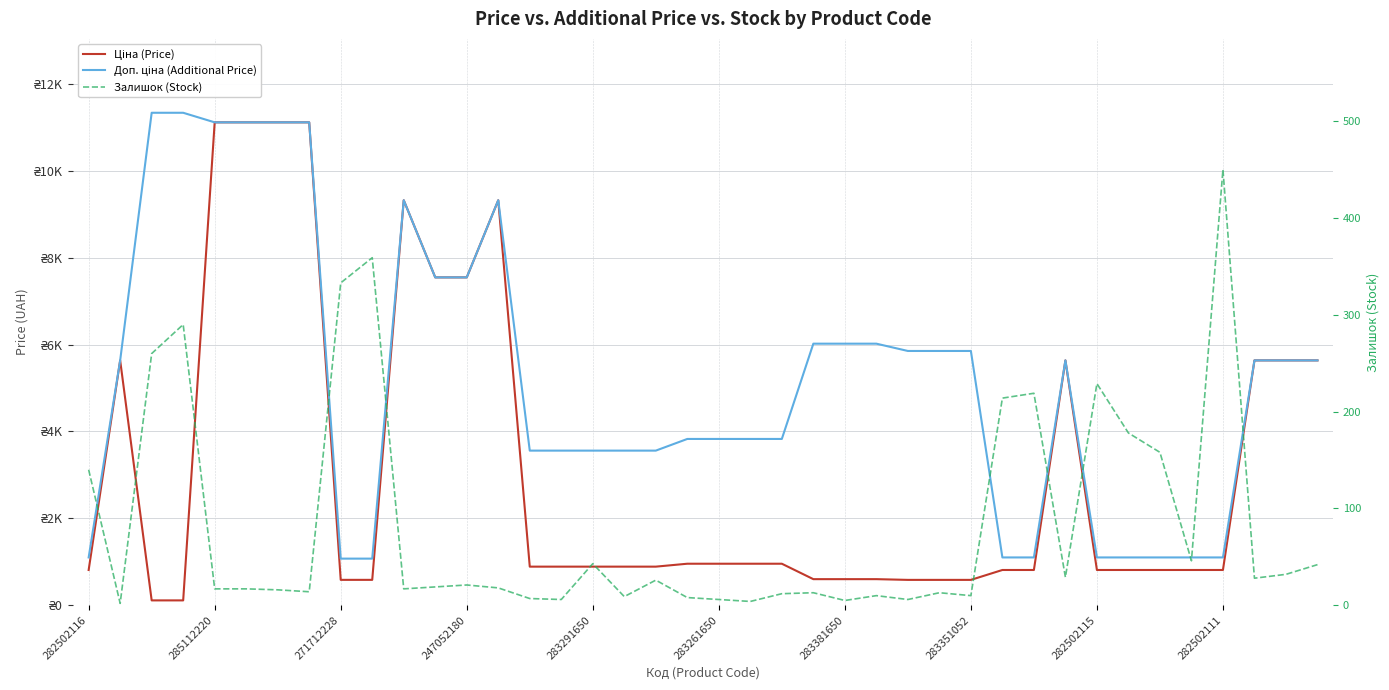

At how many categories does at least one series exceed 8227?

8